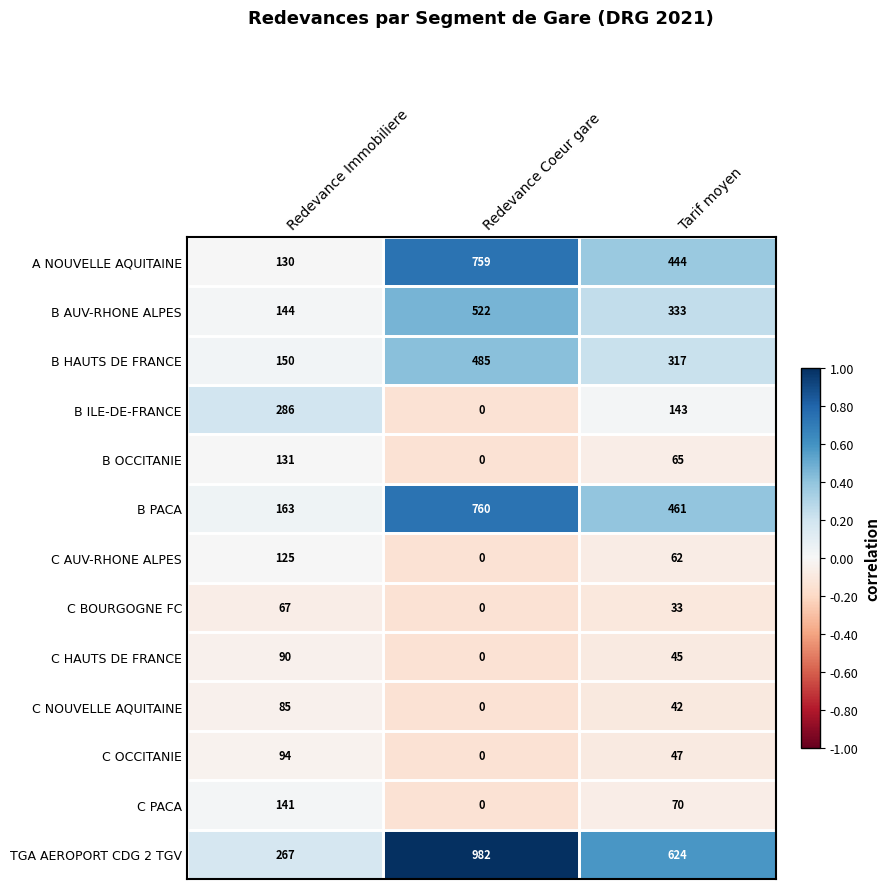

The value of C NOUVELLE AQUITAINE at Redevance Coeur gare is 0. True or false?

True